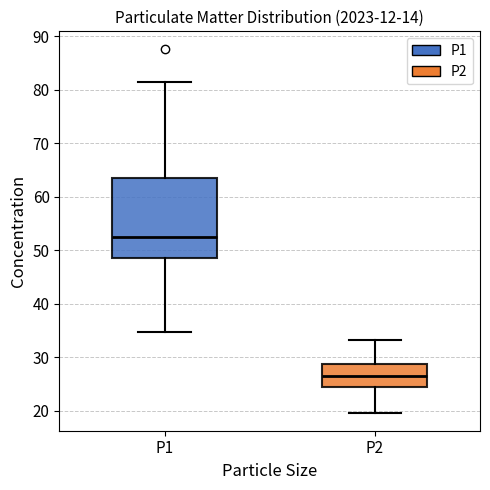

Reading left to right, read every box against the y-axis: the position of its median line, the range the box covers, and the ends of its whiskers. The values are not printed on the chart, so give them approximately, as read against the axis.

P1: median 53, box 49 to 63, whiskers 35 to 82
P2: median 27, box 24 to 29, whiskers 20 to 33